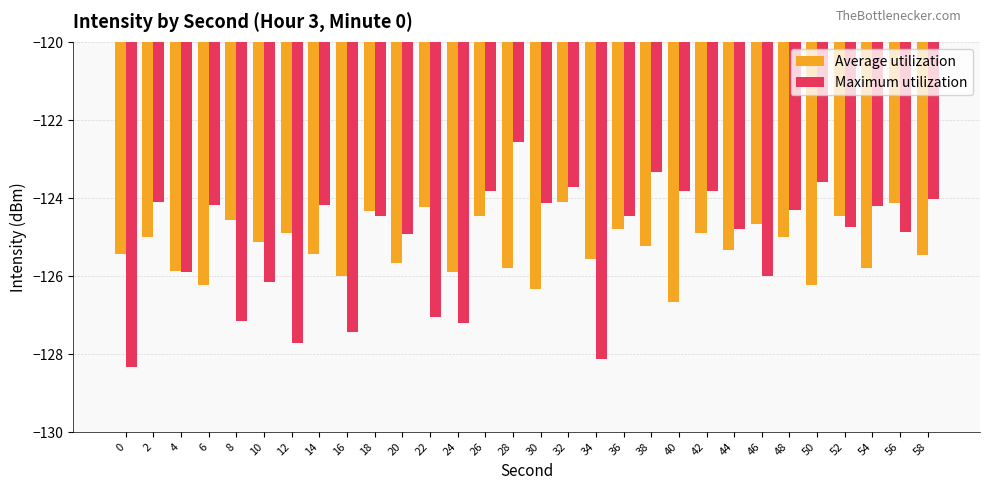

Rank the series by their maximum value, from lowest to highest.

Average utilization, Maximum utilization